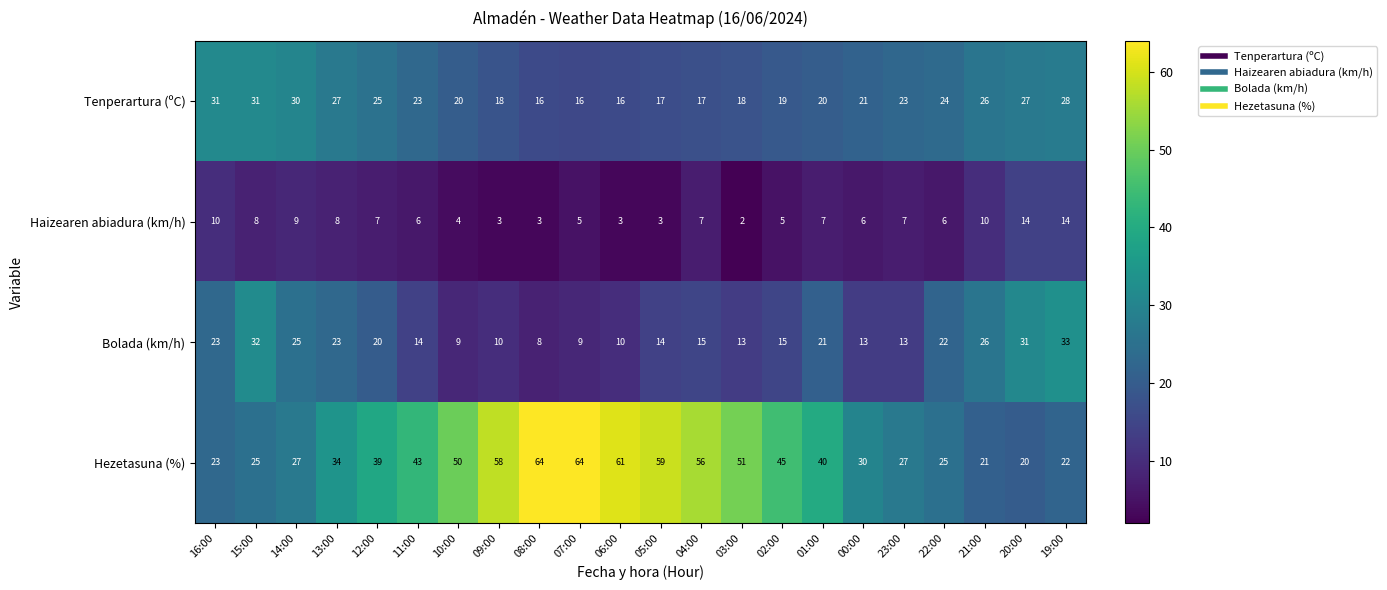

What is the sum of all Haizearen abiadura (km/h) values?

147